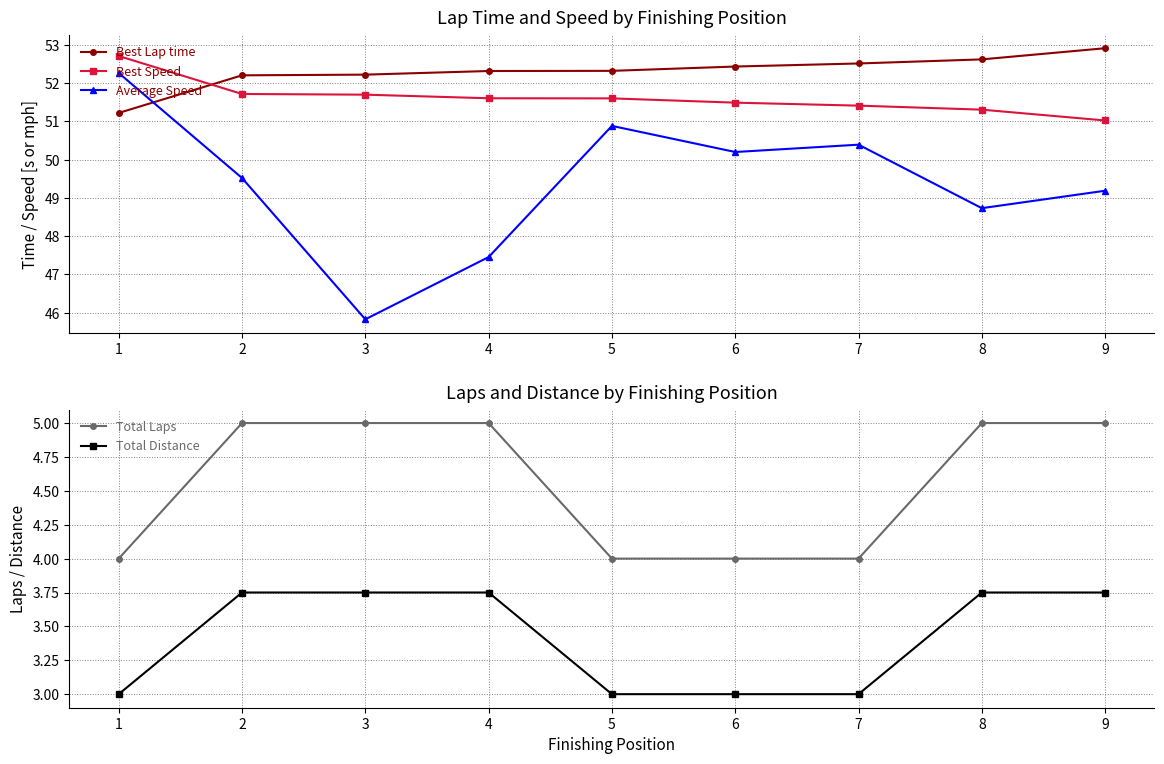

What is the sum of the Average Speed values at 5 and 2?

100.4